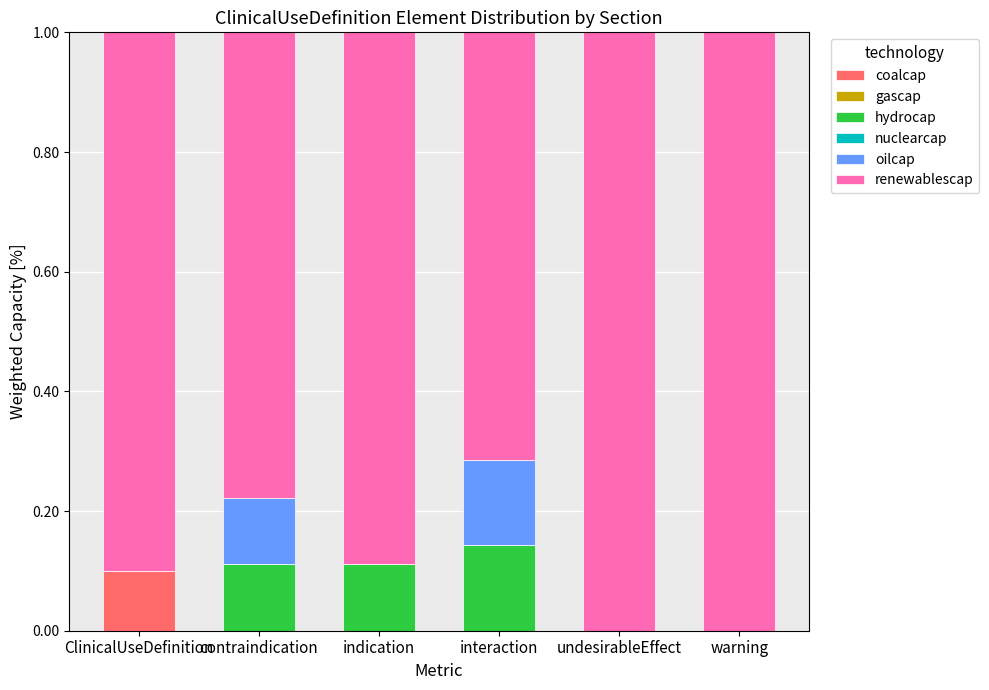

True or false: coalcap has a value of 0.0 at indication.

True